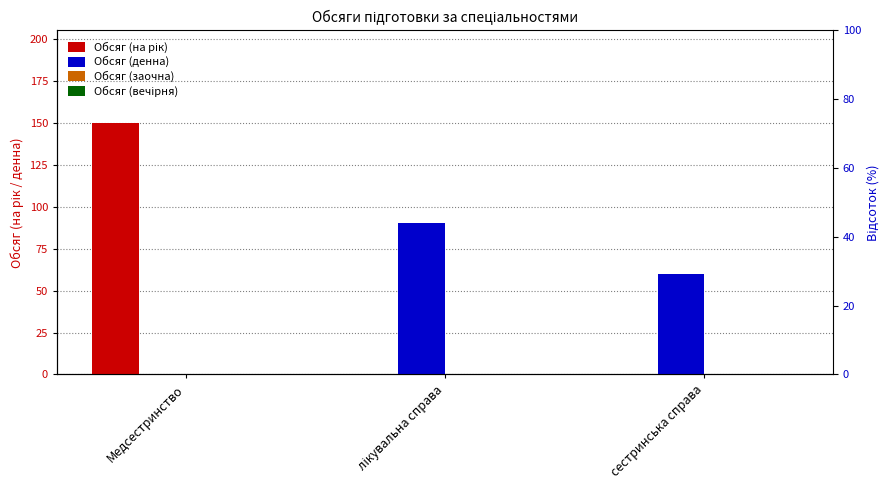

What is the label of the 2nd bar from the right?

лікувальна справа